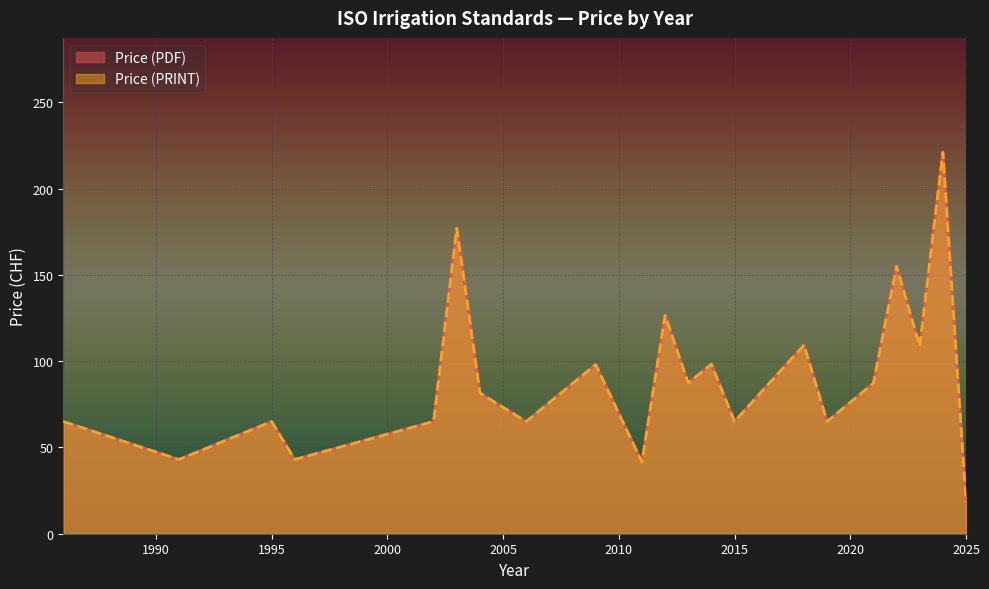

At 25, list the series in order from largest to smallest.

Price (PDF), Price (PRINT)